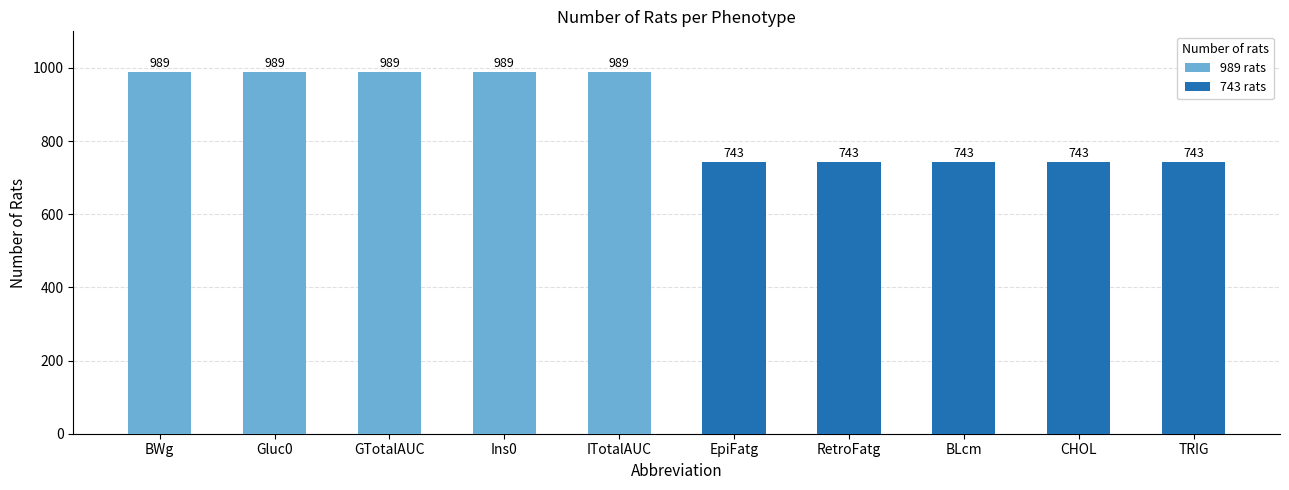

What is the maximum value for 743 rats?

743